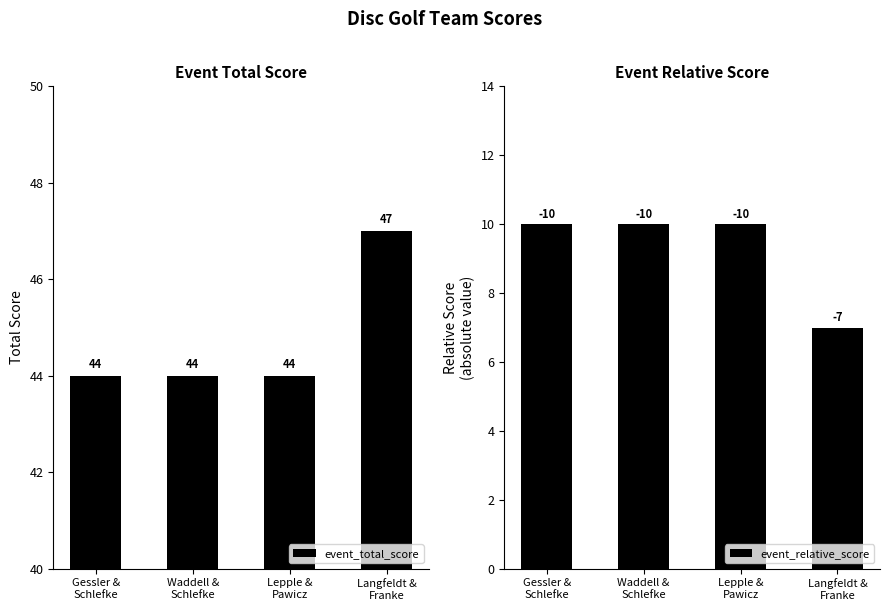

What is the label of the 3rd bar from the right?

Waddell &
Schlefke